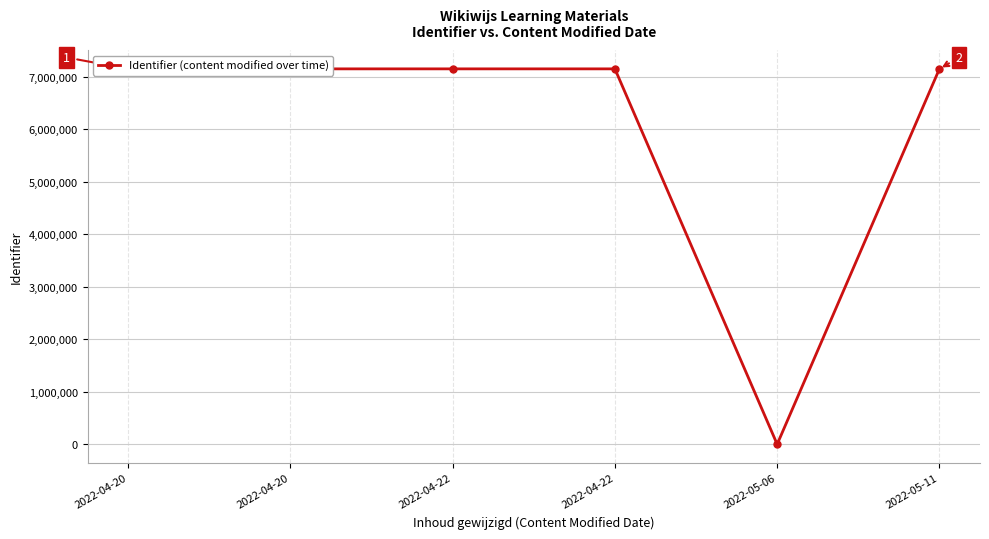

What is the average value?

5957696